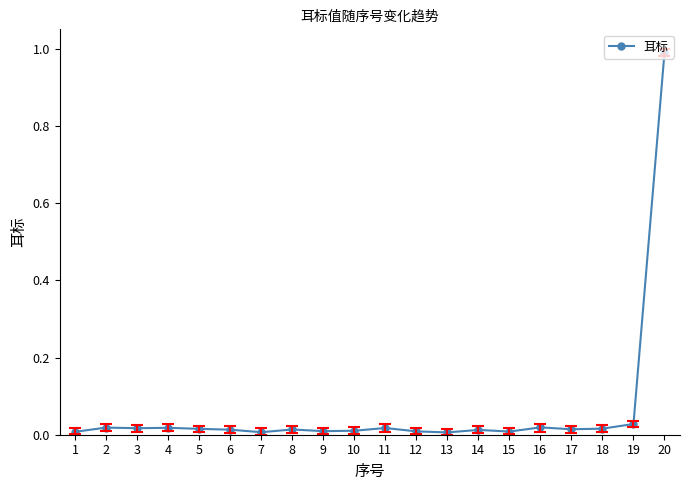

The value at 2 is 0.0. True or false?

True